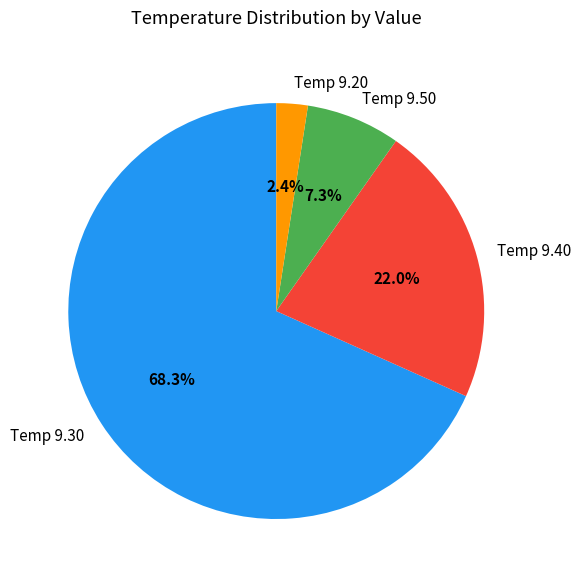

Which category has the biggest portion of the pie?

Temp 9.30